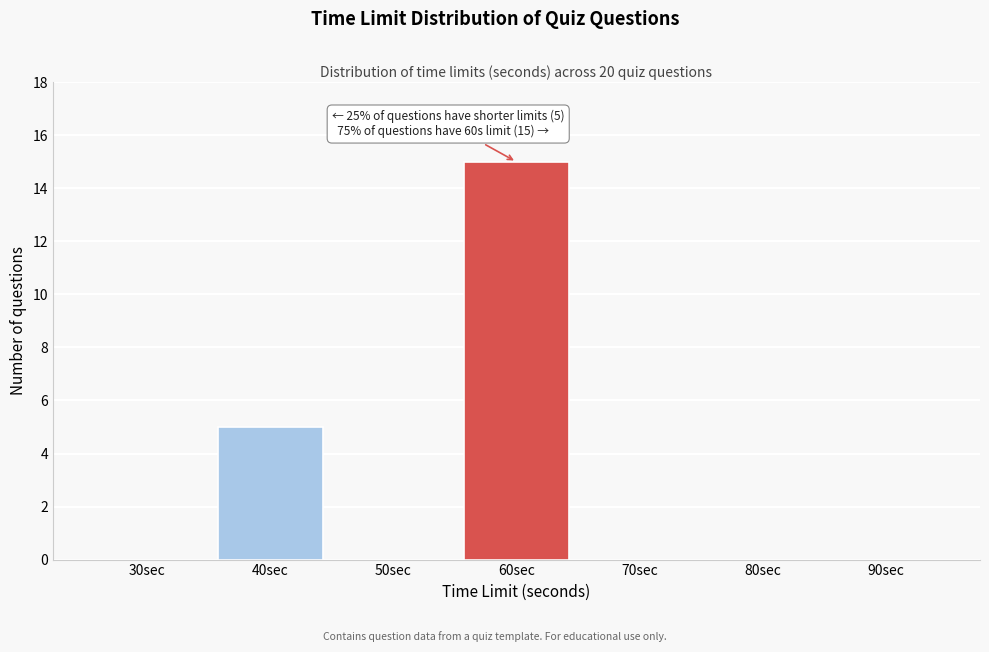

Reading right to left, list all the values displayed in this chart.

90sec=0	80sec=0	70sec=0	60sec=15	50sec=0	40sec=5	30sec=0